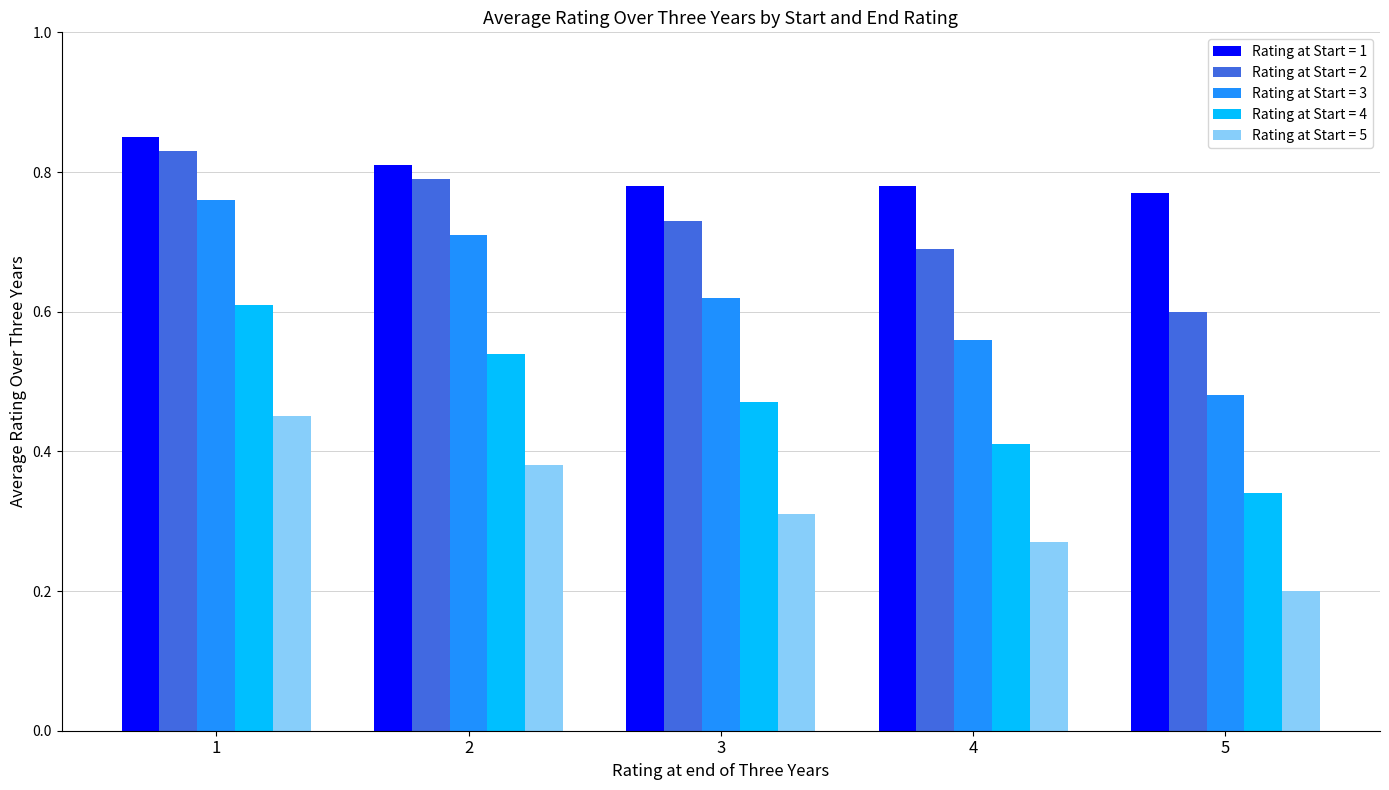

Rank the series by their maximum value, from lowest to highest.

Rating at Start = 5, Rating at Start = 4, Rating at Start = 3, Rating at Start = 2, Rating at Start = 1